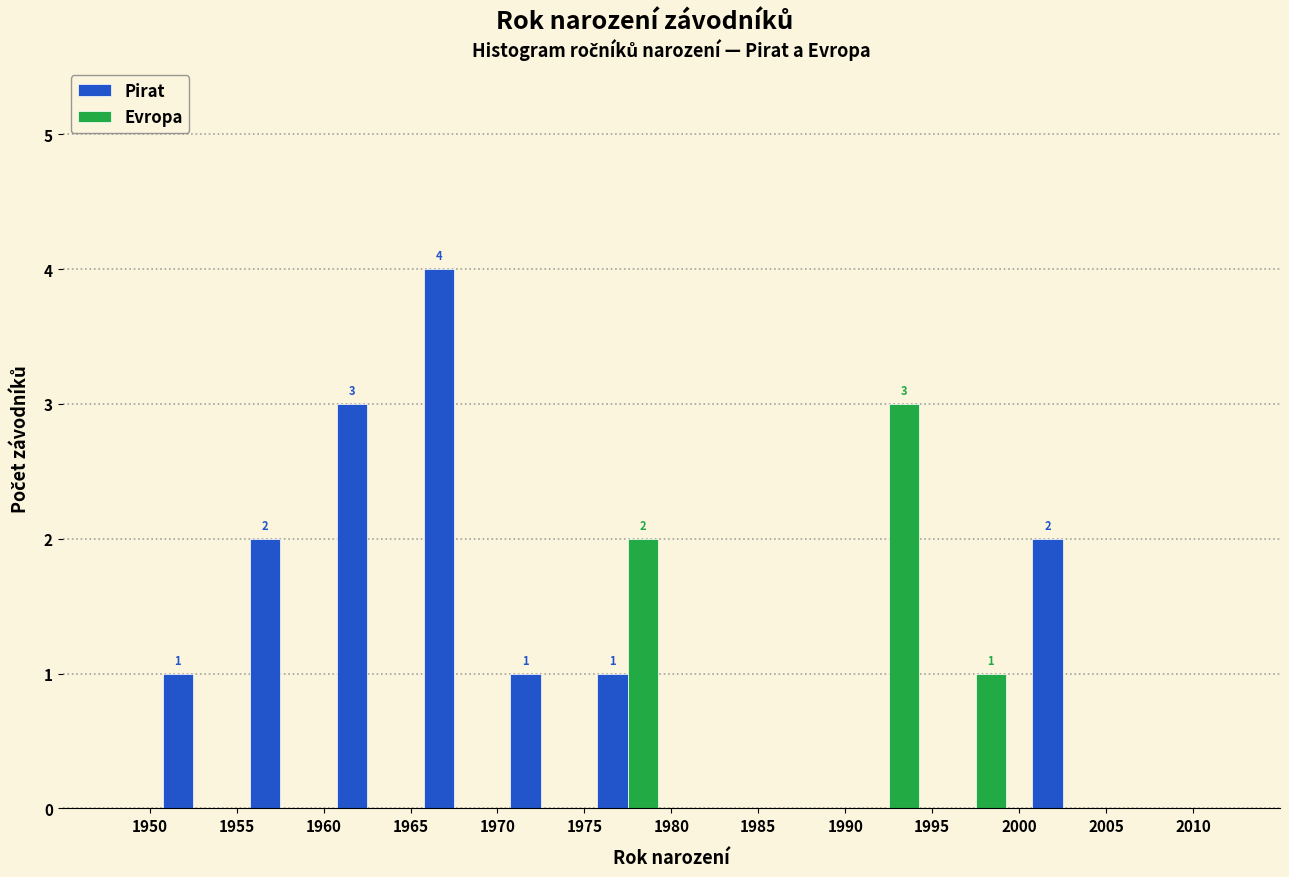

In the Pirat series, which range on the x-axis has the tallest bar?

1965 to 1970